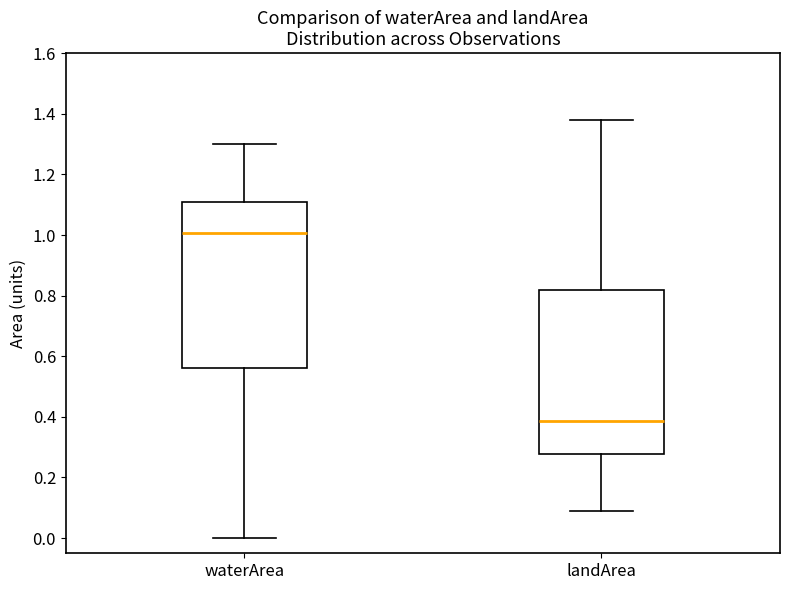

Reading left to right, read every box against the y-axis: the position of its median line, the range the box covers, and the ends of its whiskers. The values are not printed on the chart, so give them approximately, as read against the axis.

waterArea: median 1.00, box 0.56 to 1.12, whiskers 0.00 to 1.30
landArea: median 0.38, box 0.28 to 0.82, whiskers 0.10 to 1.38